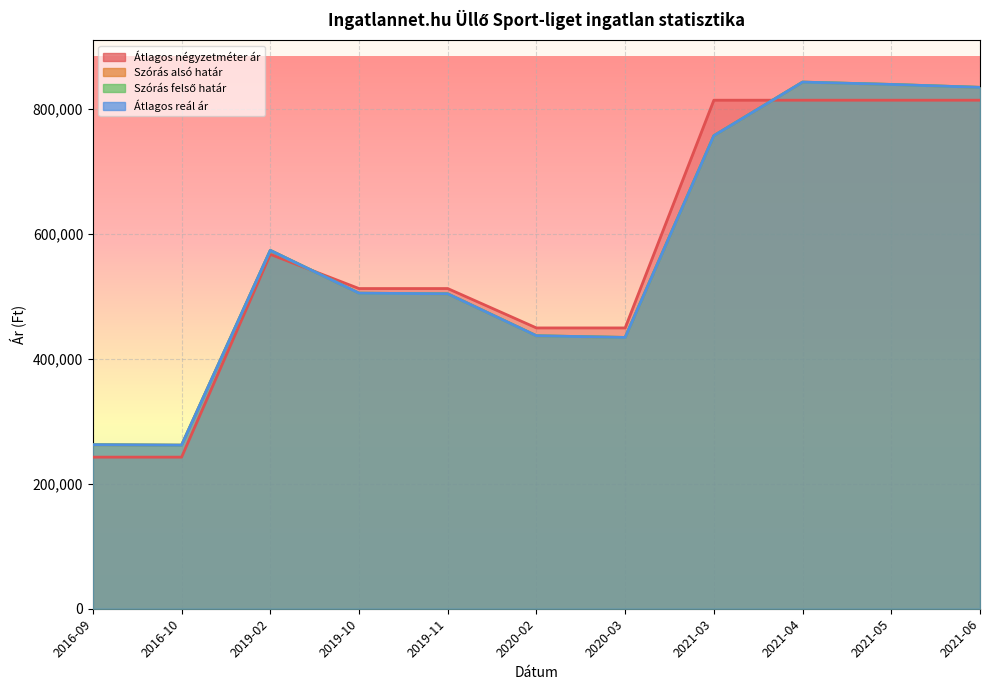

What is the total value across all series at 2016-10?

1028098